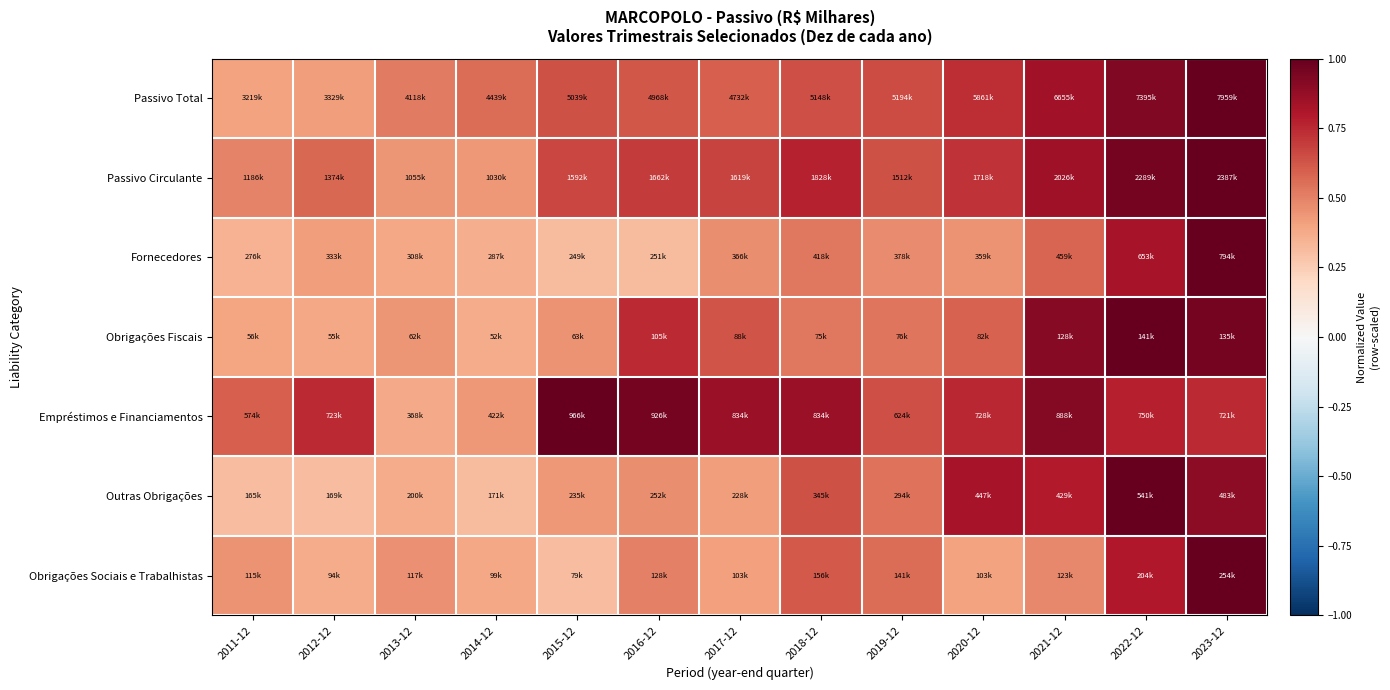

At how many categories does at least one series exceed 0?

13